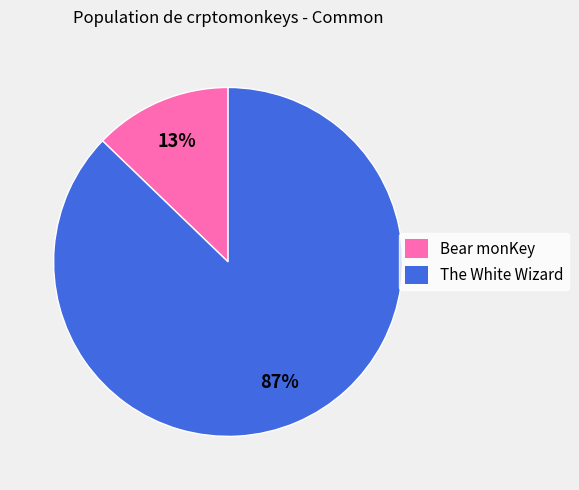

To the nearest percent, what percentage of the pie is The White Wizard?

87%